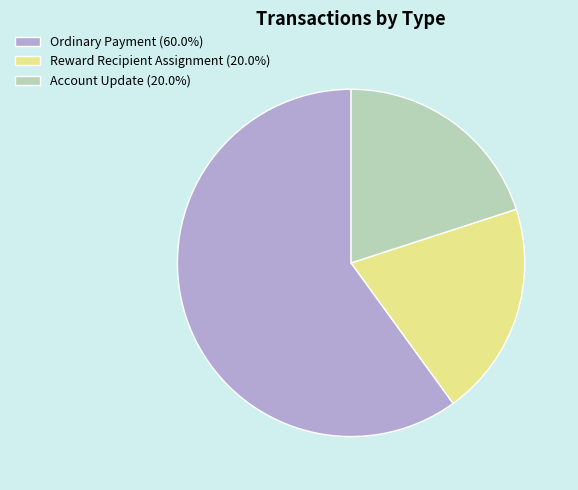

Is the sum of Account Update (20.0%) and Reward Recipient Assignment (20.0%) greater than half?

No